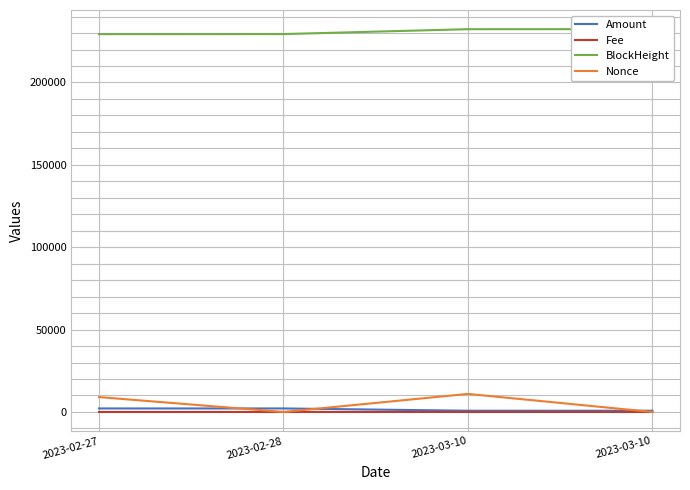

Reading right to left, extract all data points from this chart.

Amount: 2023-03-10=755.2	2023-03-10=755.2	2023-02-28=2127.7	2023-02-27=2128.7
Fee: 2023-03-10=0.0	2023-03-10=0.1	2023-02-28=0.0	2023-02-27=0.0
BlockHeight: 2023-03-10=232380.0	2023-03-10=232348.0	2023-02-28=229381.0	2023-02-27=229349.0
Nonce: 2023-03-10=1.0	2023-03-10=10960.0	2023-02-28=0.0	2023-02-27=9034.0